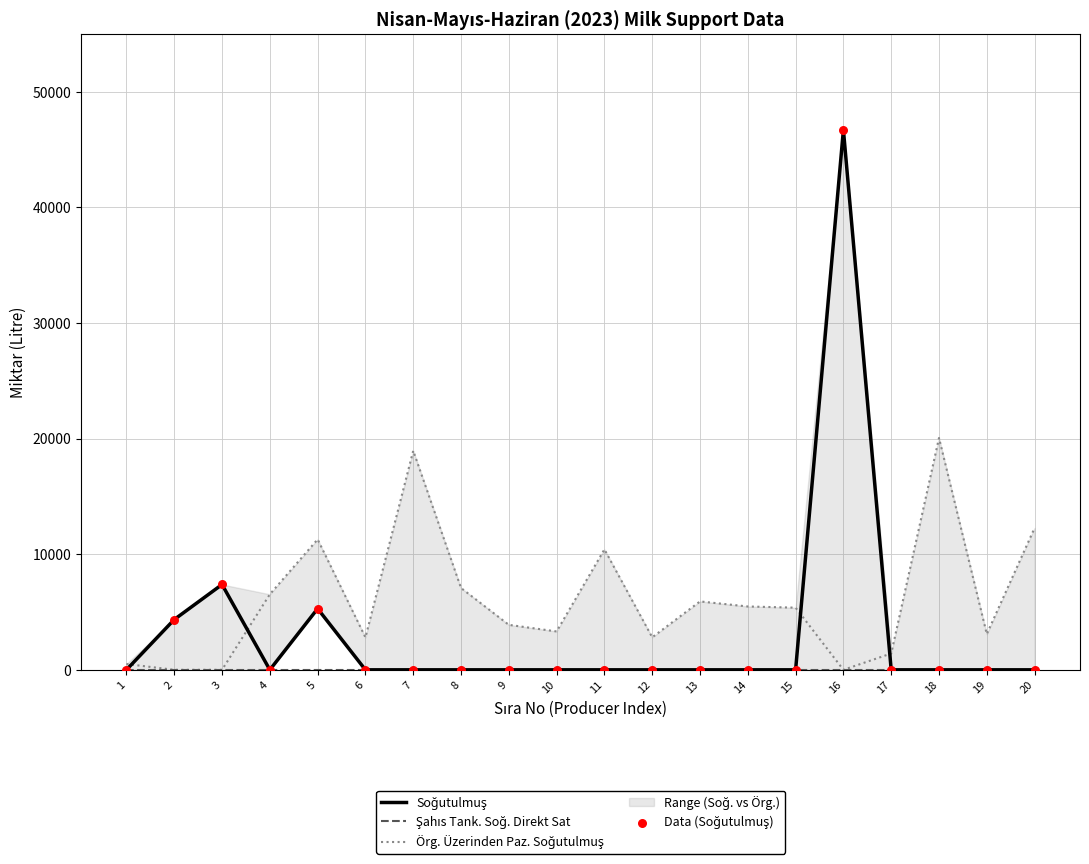

What is the total value across all series at 2?

8700